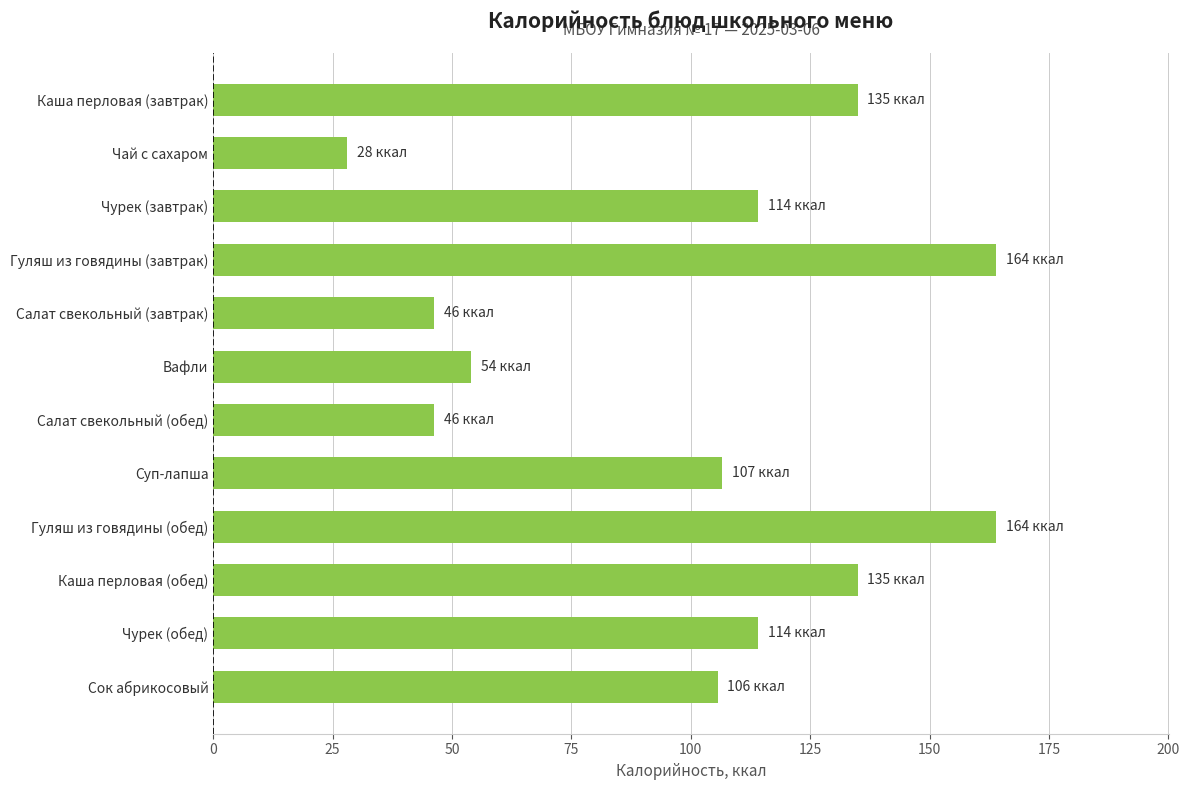

How many data points are less than 114?

6